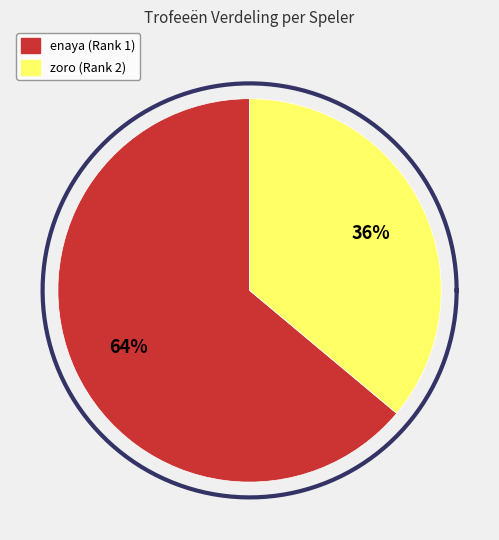

To the nearest percent, what is the average slice percentage?

50%